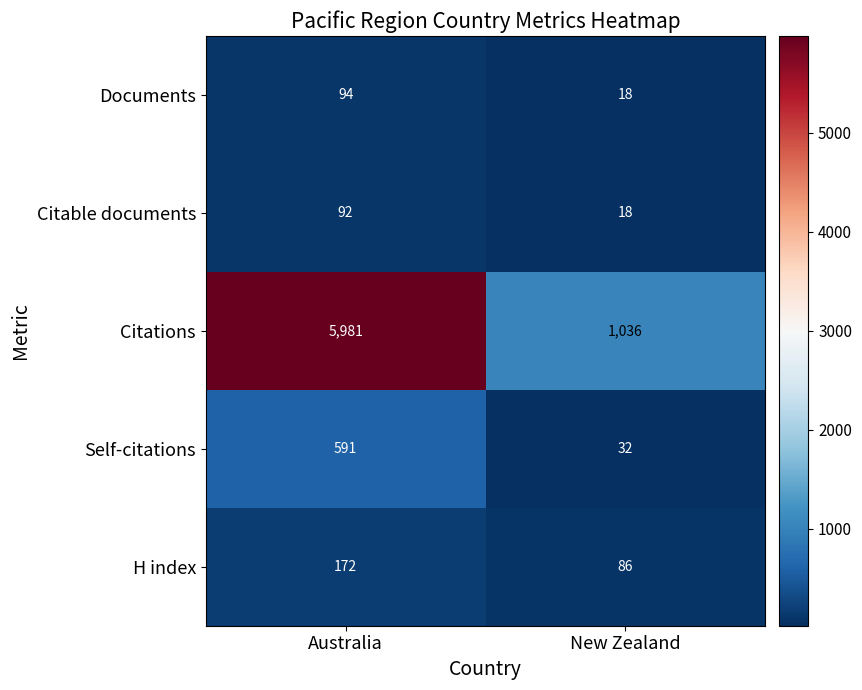

At which label is Citations closest to 3508?

New Zealand